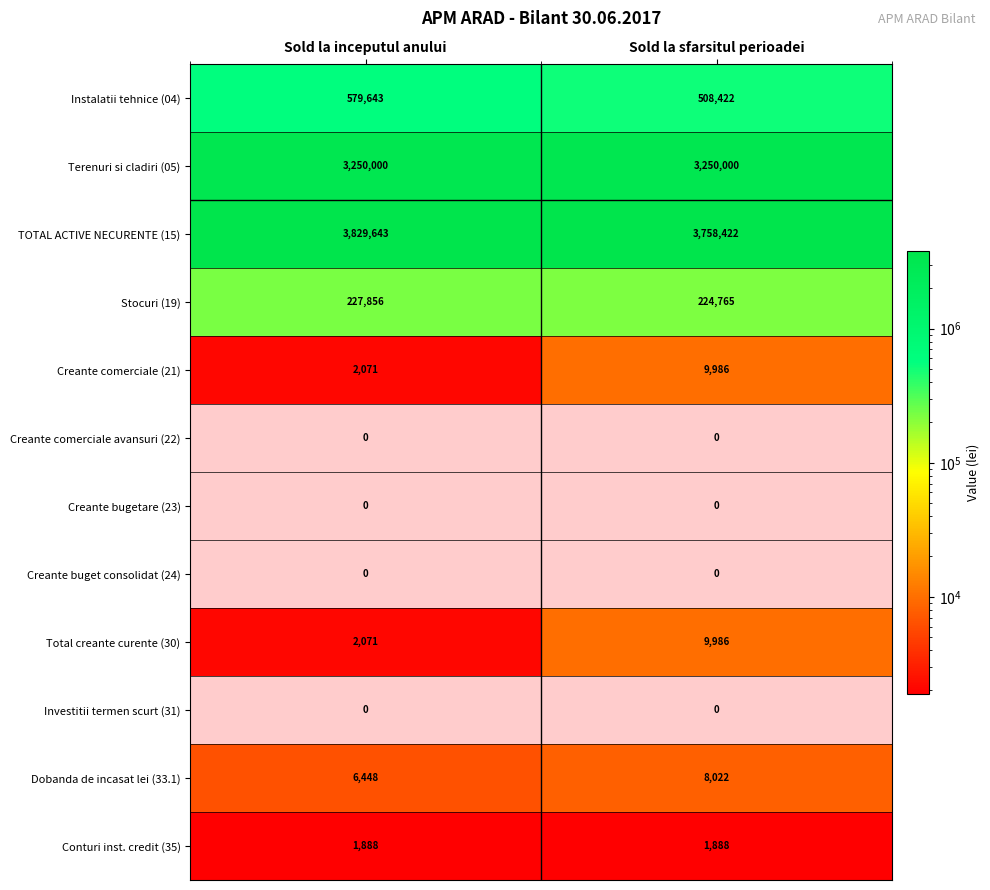

List the labels in order of Instalatii tehnice (04) value, smallest first.

Sold la sfarsitul perioadei, Sold la inceputul anului